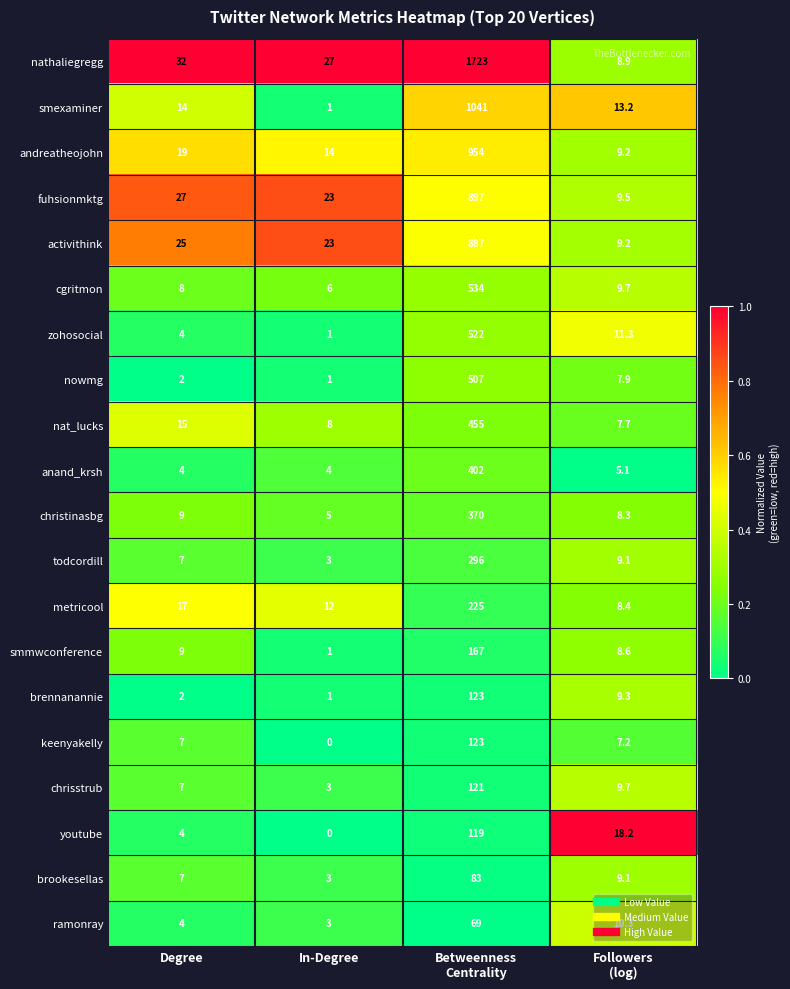

The todcordill series shows 1.4 at In-Degree. True or false?

False